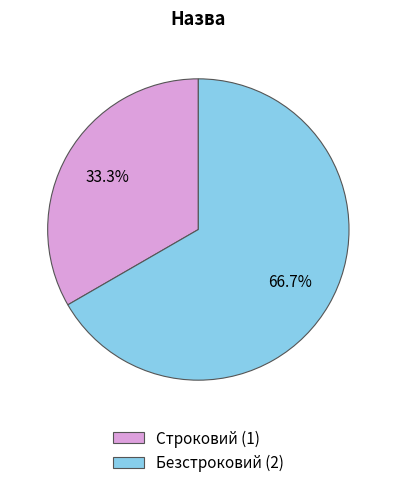

Is it true that Строковий is 43% of the pie?

False